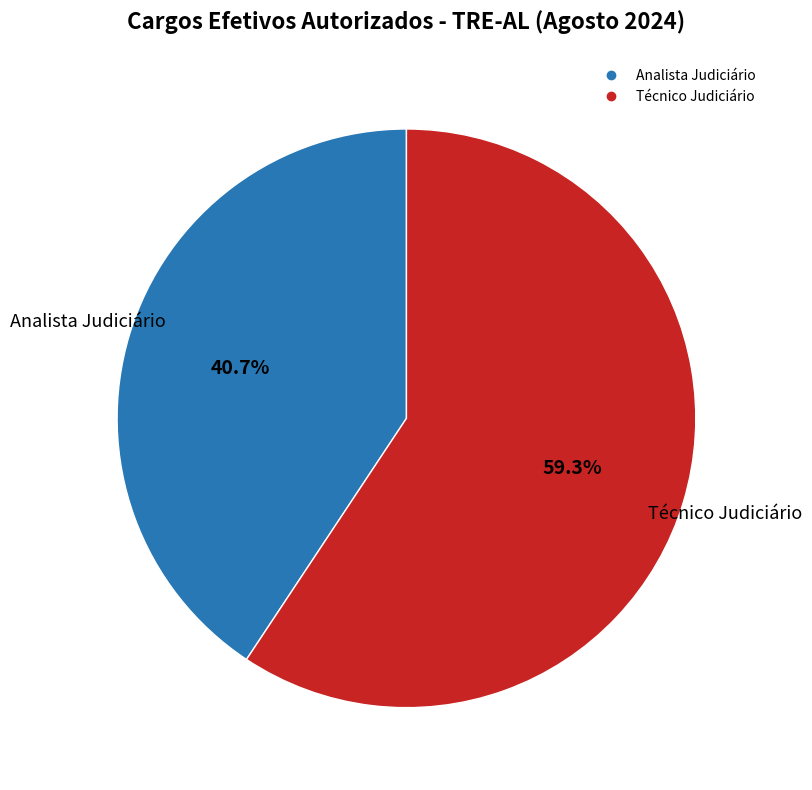

How many segments does this pie chart have?

2